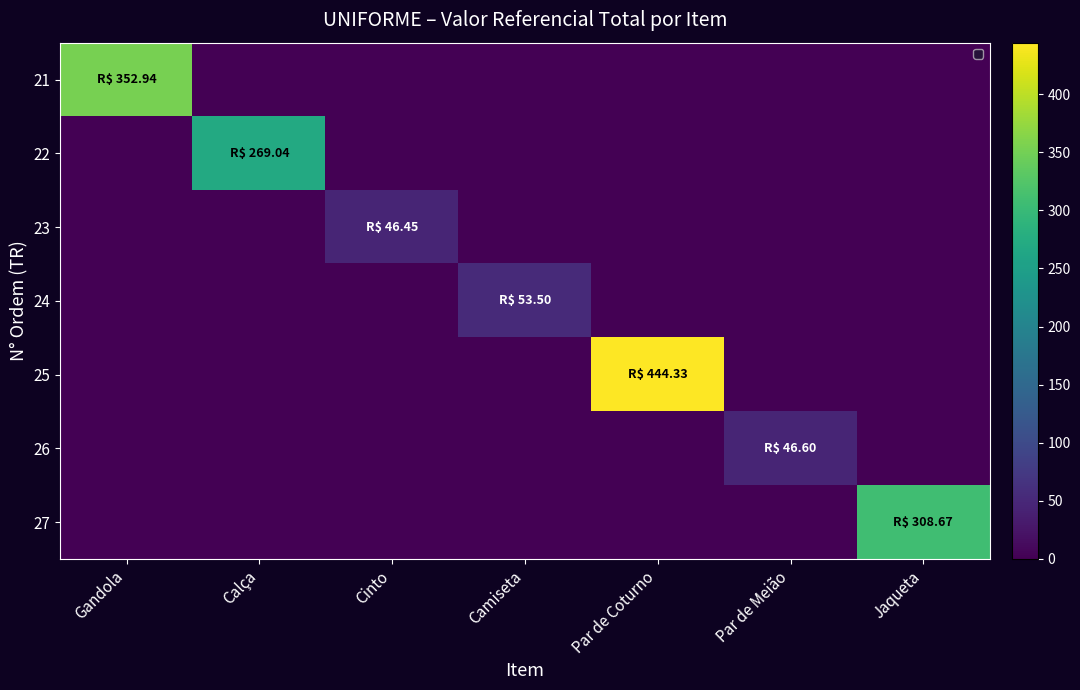

Is it true that 21 equals 79.0 at Gandola?

False